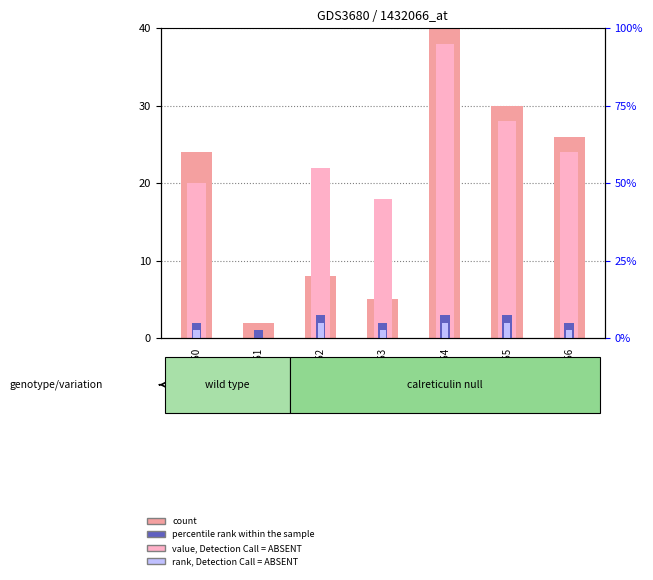

What is the difference between the highest and lowest values at GSM347152?

20